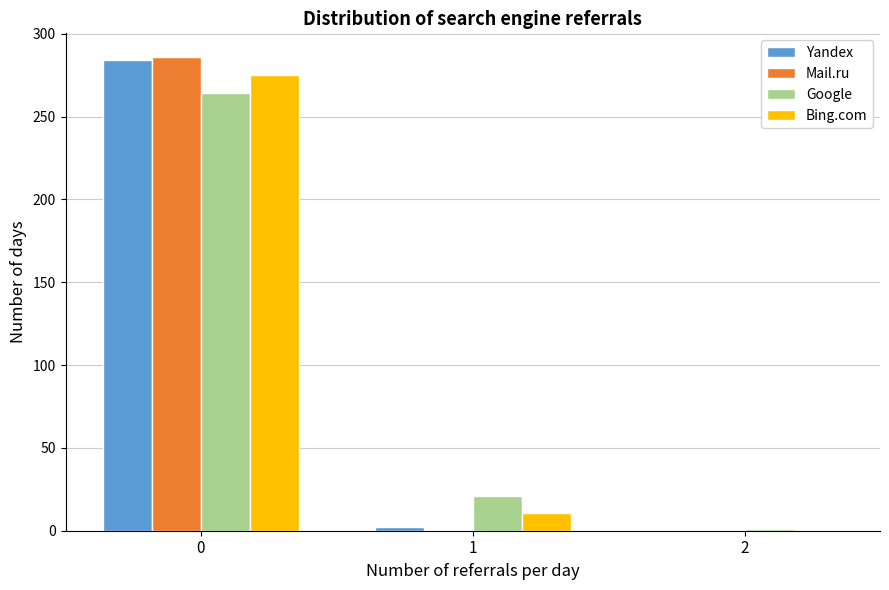

Reading left to right, extract all data points from this chart.

Yandex: 0=284	1=2	2=0
Mail.ru: 0=286	1=0	2=0
Google: 0=264	1=21	2=1
Bing.com: 0=275	1=11	2=0